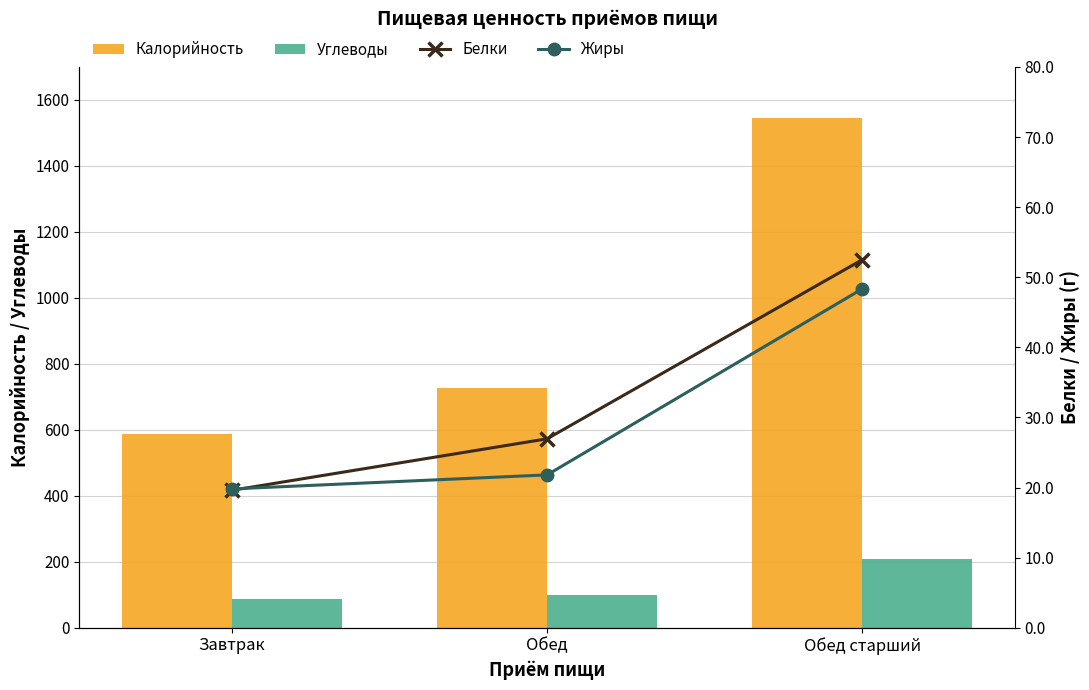

What is the label of the 3rd bar from the right?

Завтрак